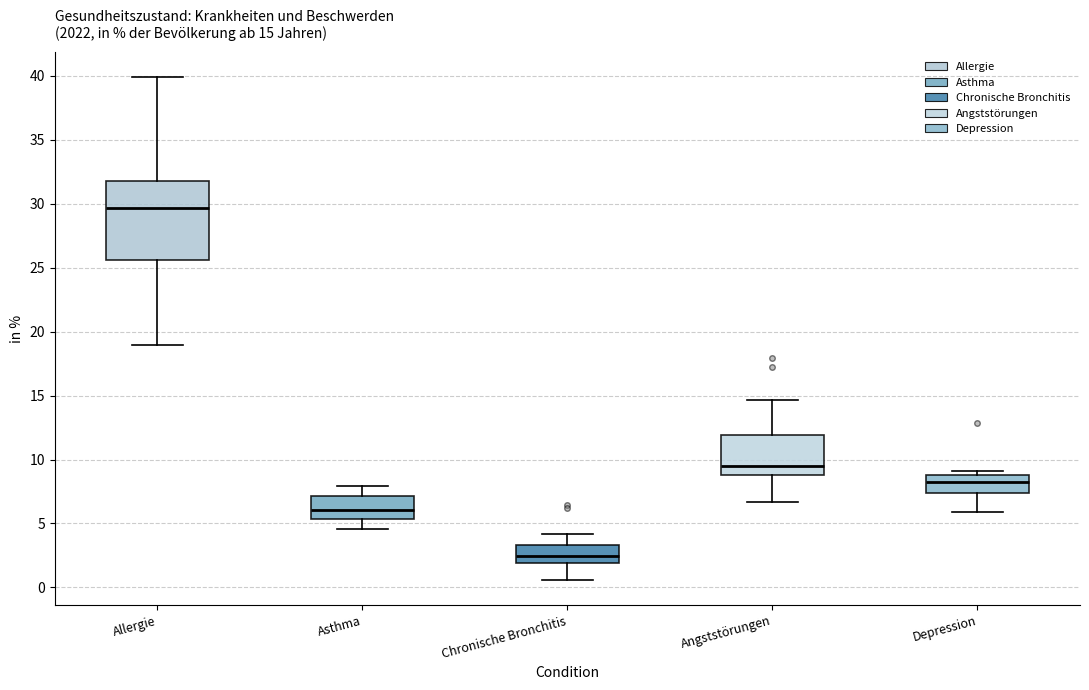

Which box is the tallest, from its lower edge to its upper edge?

Allergie